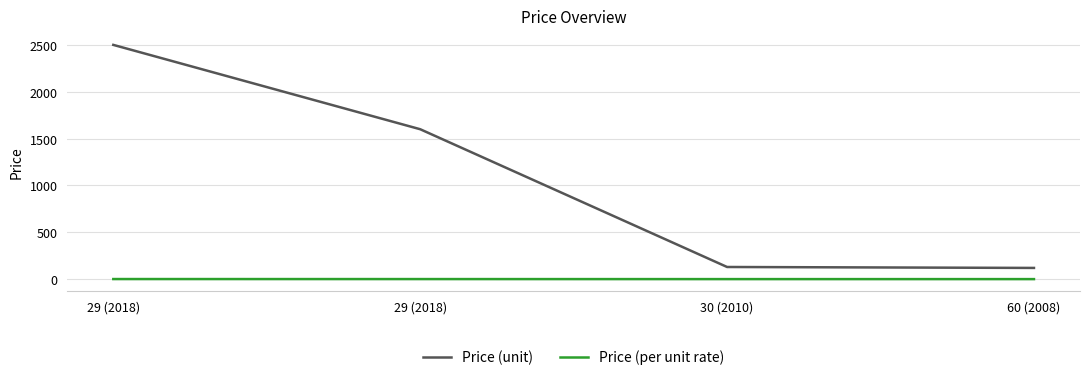

How many lines are shown in the chart?

2